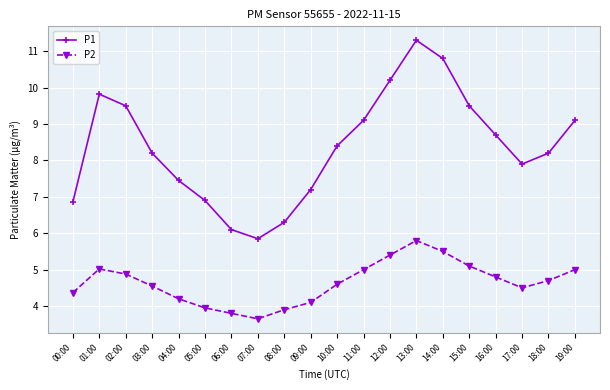

List the series in order of their overall mean, highest first.

P1, P2